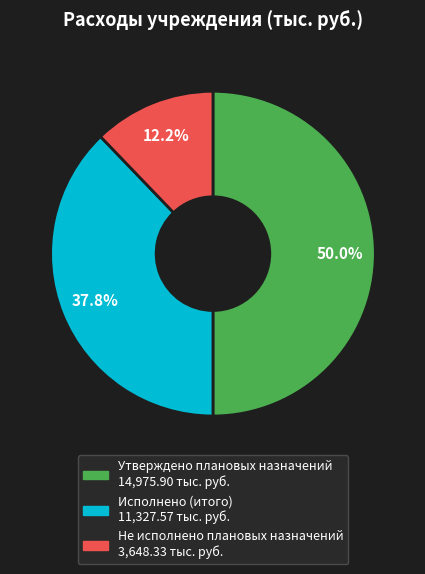

How many slices are in this pie chart?

3